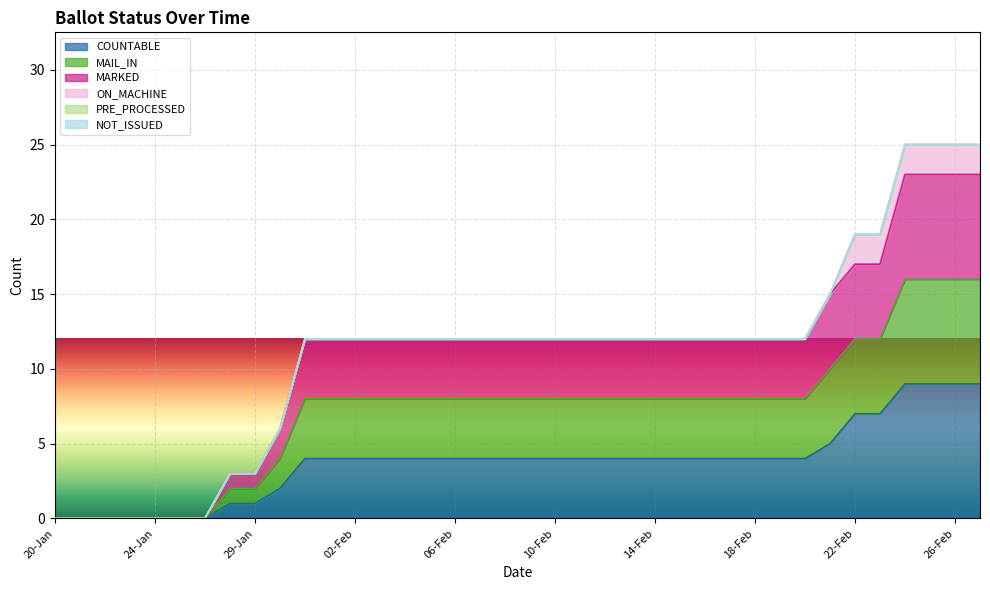

What is the label of the 35th point from the right?

23-Jan